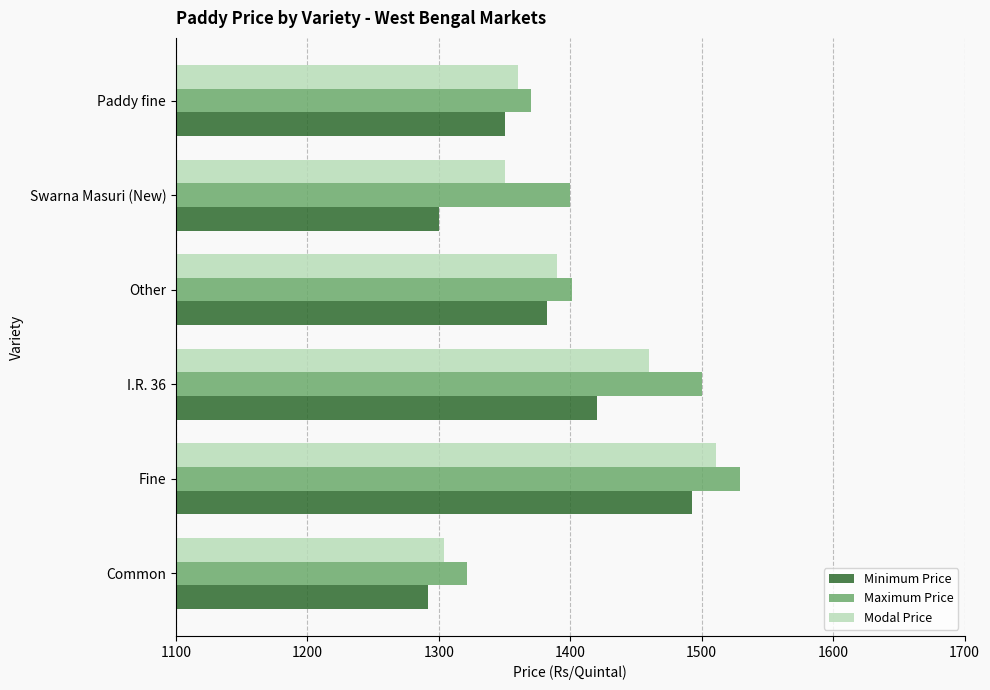

What is the sum of all Minimum Price values?

8236.8